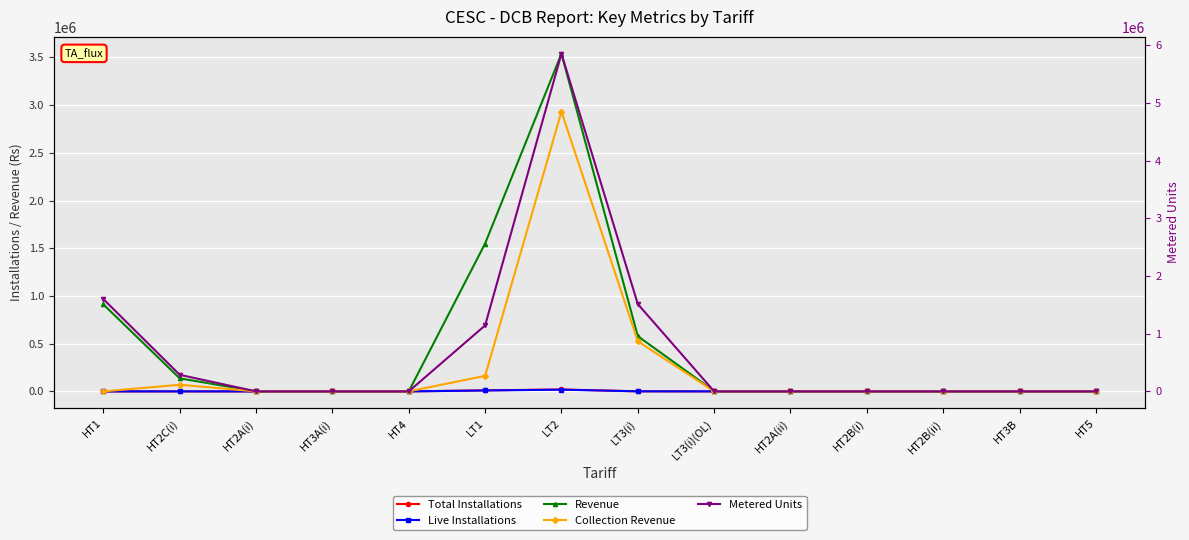

How many categories are shown in the chart?

14